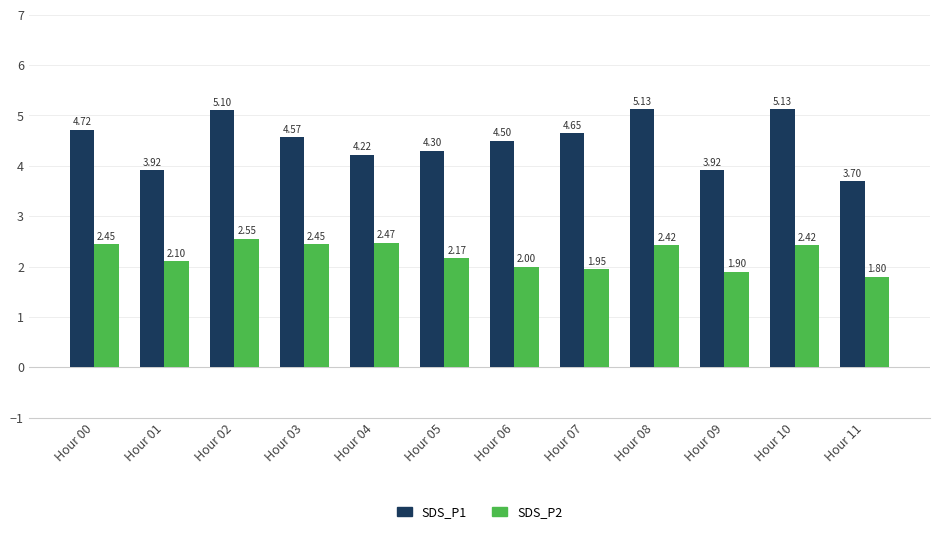

What are all the series names shown in the legend?

SDS_P1, SDS_P2